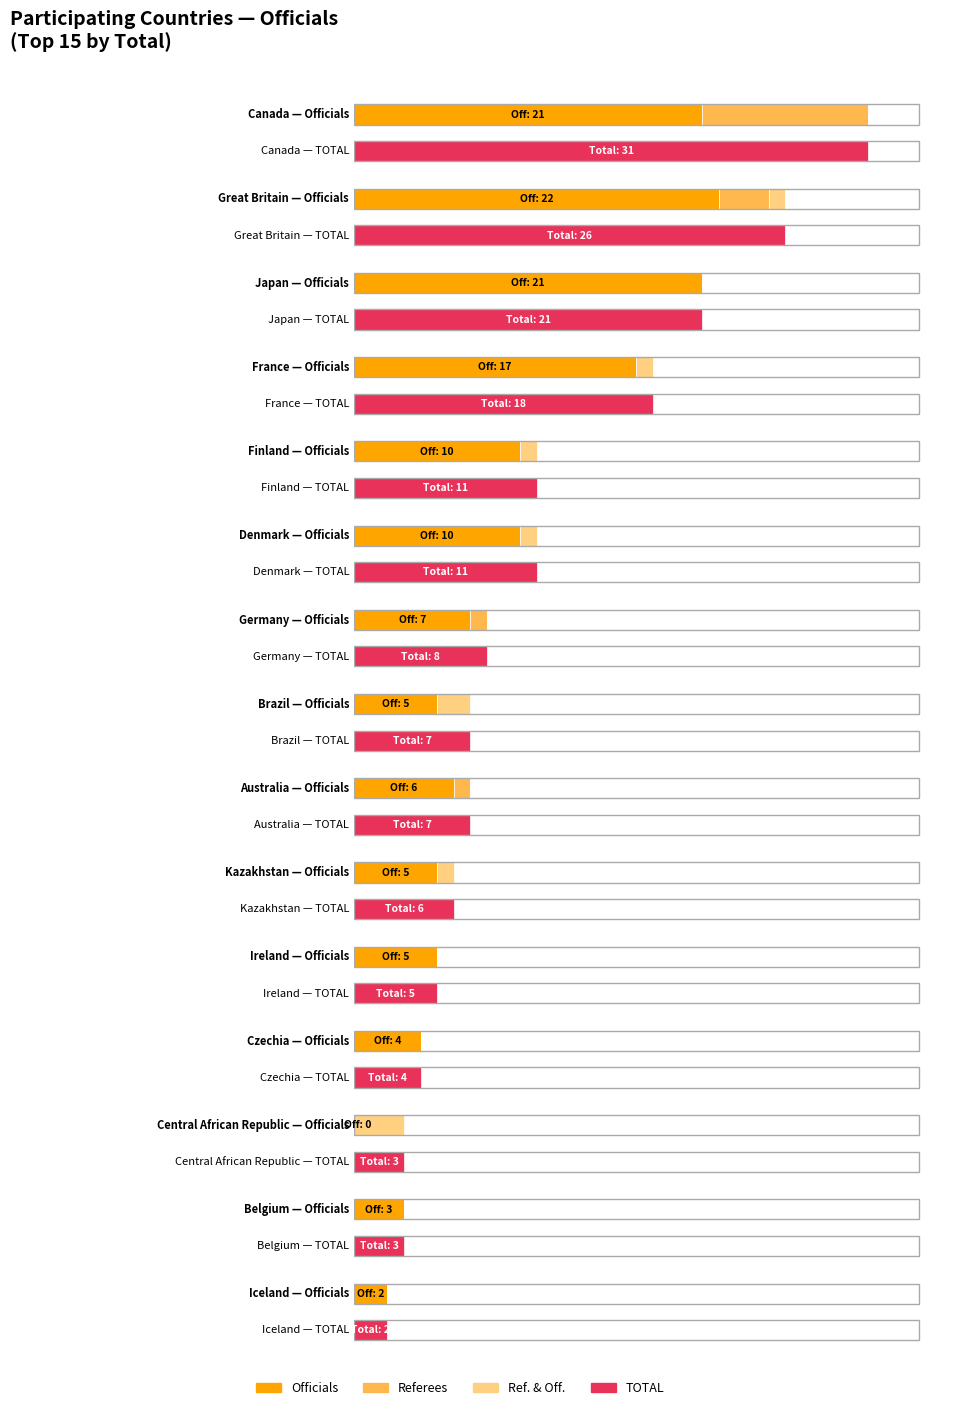

How many values in the Officials series exceed 5?

8